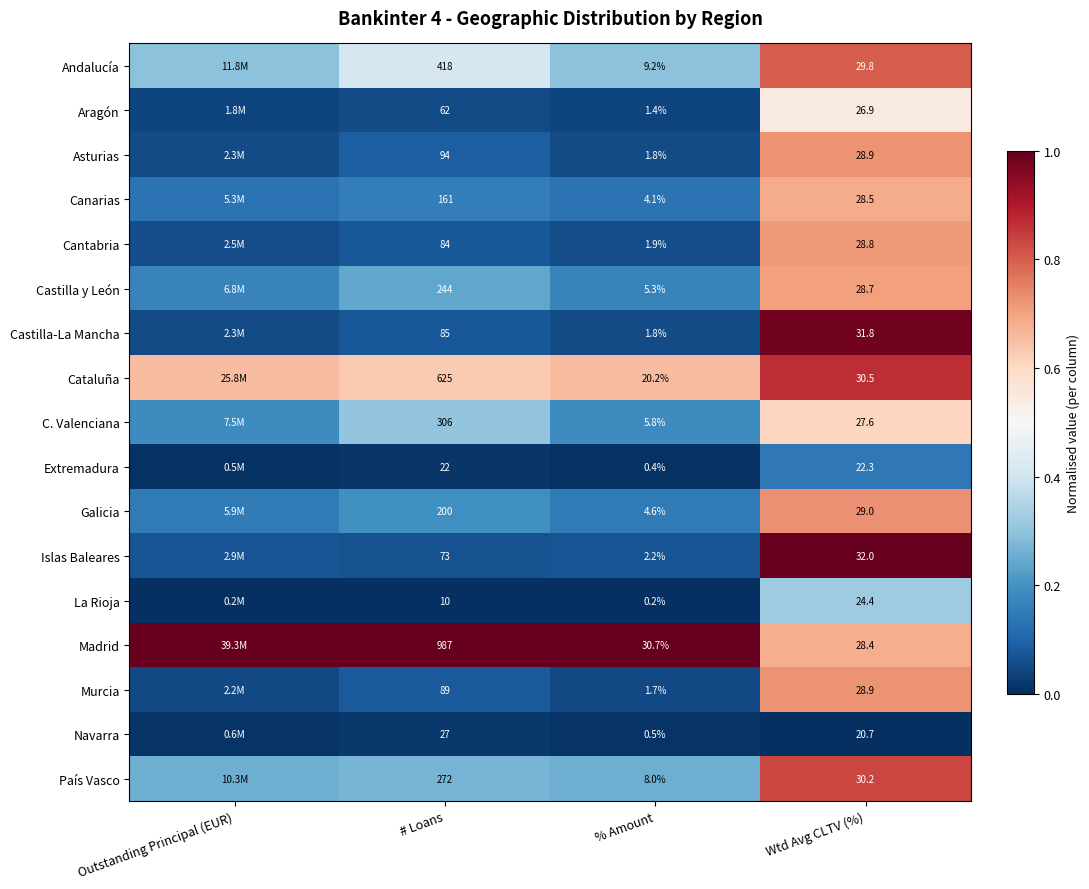

At how many categories does at least one series exceed 0?

4